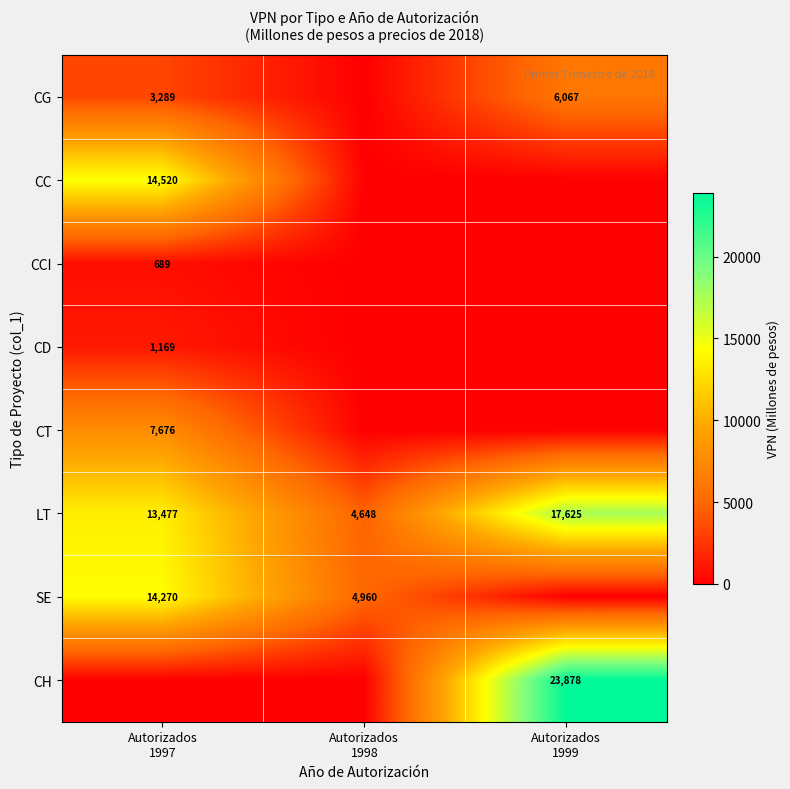

At which category is the sum across all series the highest?

Autorizados
1997